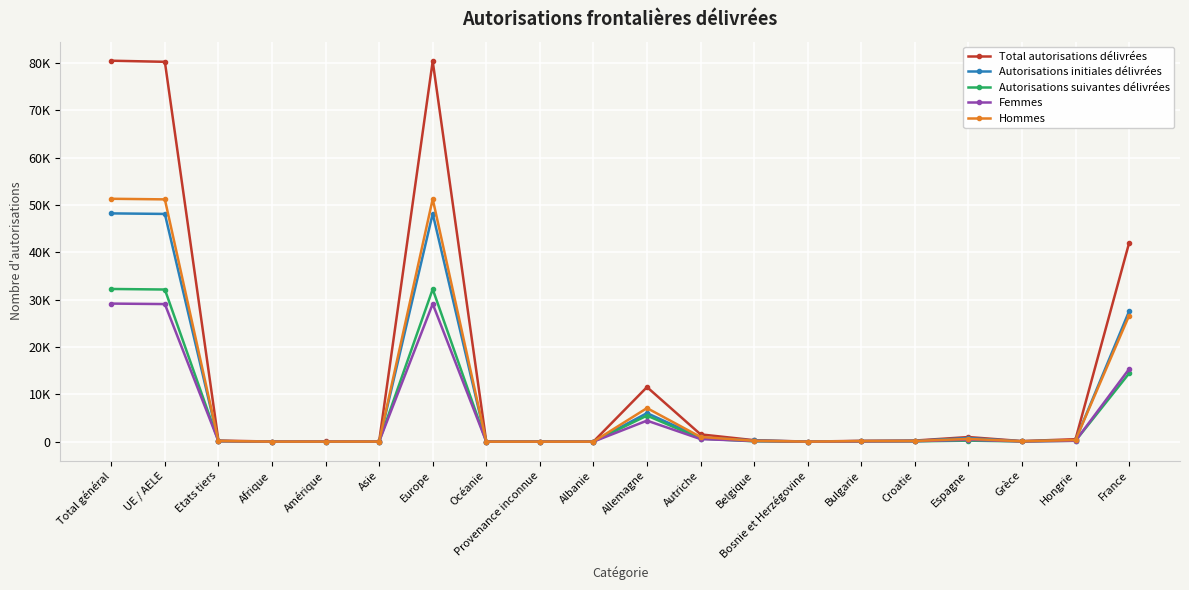

What are all the series names shown in the legend?

Total autorisations délivrées, Autorisations initiales délivrées, Autorisations suivantes délivrées, Femmes, Hommes